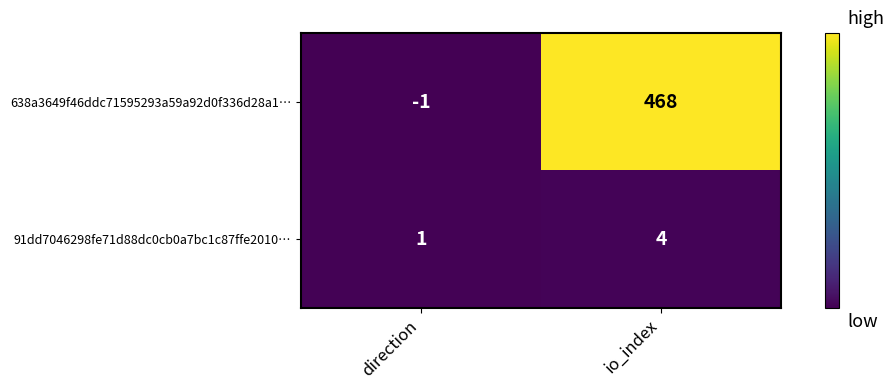

Which label corresponds to the largest value in the chart?

io_index